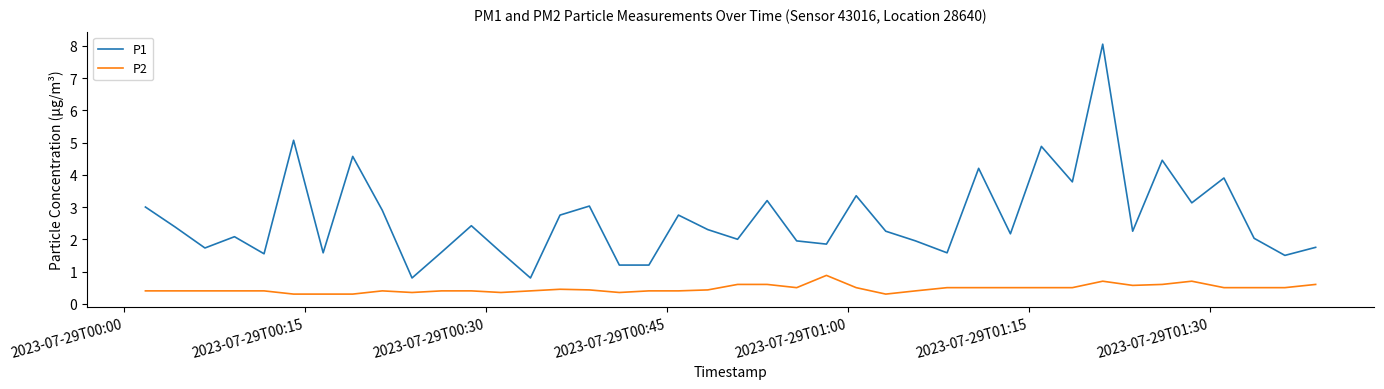

Does the chart have visible grid lines?

No